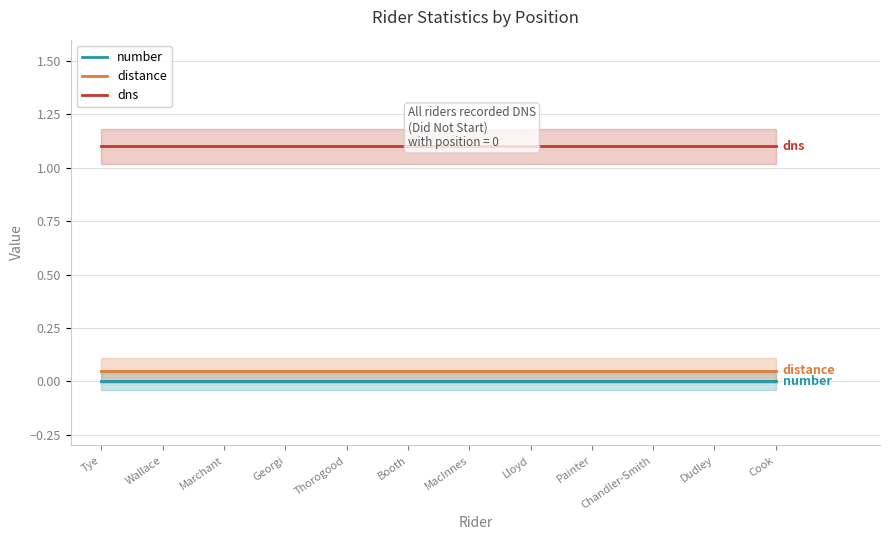

The dns series shows 1.1 at Tye. True or false?

True